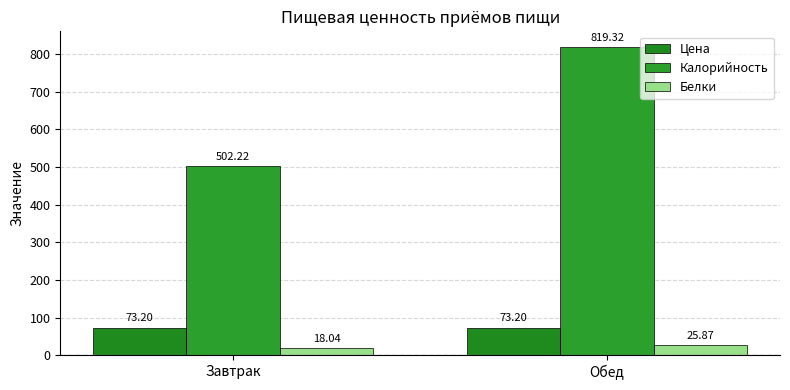

Which series has the largest total across all categories?

Калорийность